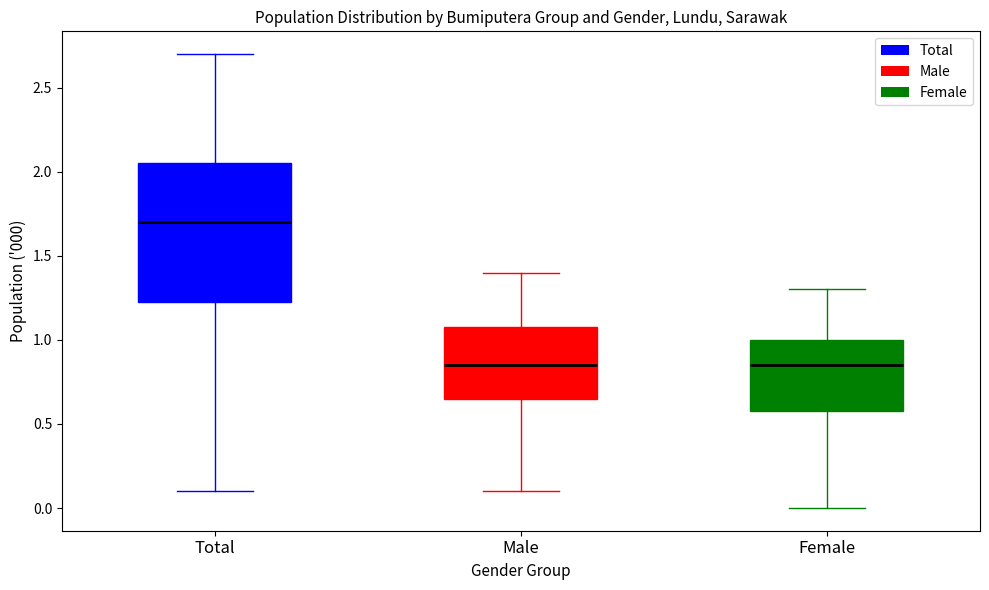

Reading left to right, read every box against the y-axis: the position of its median line, the range the box covers, and the ends of its whiskers. The values are not printed on the chart, so give them approximately, as read against the axis.

Total: median 1.70, box 1.25 to 2.05, whiskers 0.10 to 2.70
Male: median 0.85, box 0.65 to 1.10, whiskers 0.10 to 1.40
Female: median 0.85, box 0.60 to 1.00, whiskers 0.00 to 1.30